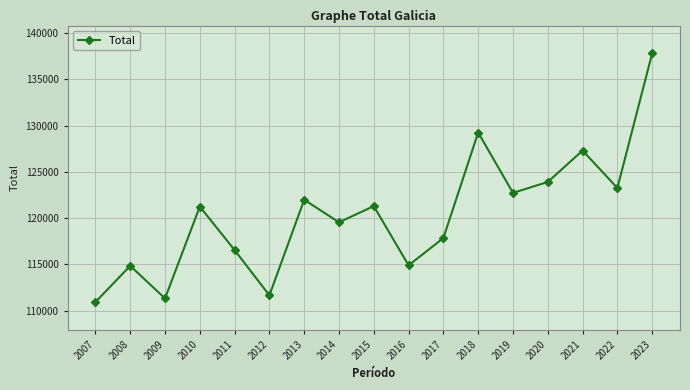

Which category has the lowest value across all series?

2007